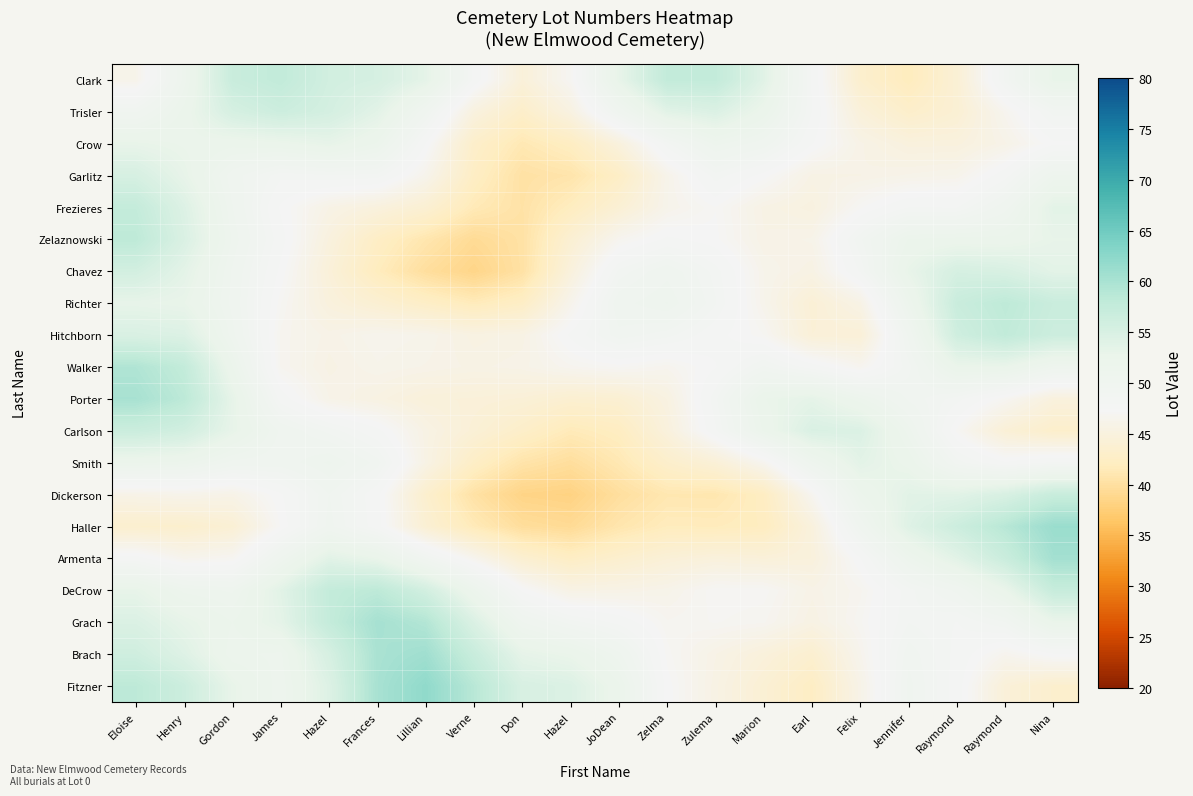

At Felix, list the series in order from smallest to largest.

Clark, Hitchborn, Trisler, Richter, Garlitz, Crow, Fitzner, Brach, DeCrow, Walker, Grach, Frezieres, Armenta, Chavez, Zelaznowski, Haller, Porter, Dickerson, Smith, Carlson